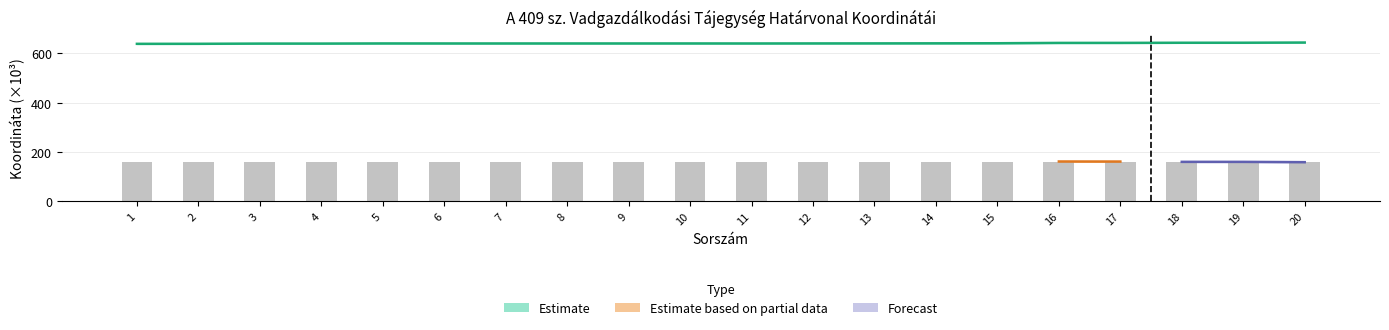

Where does the data first go above 640?

3